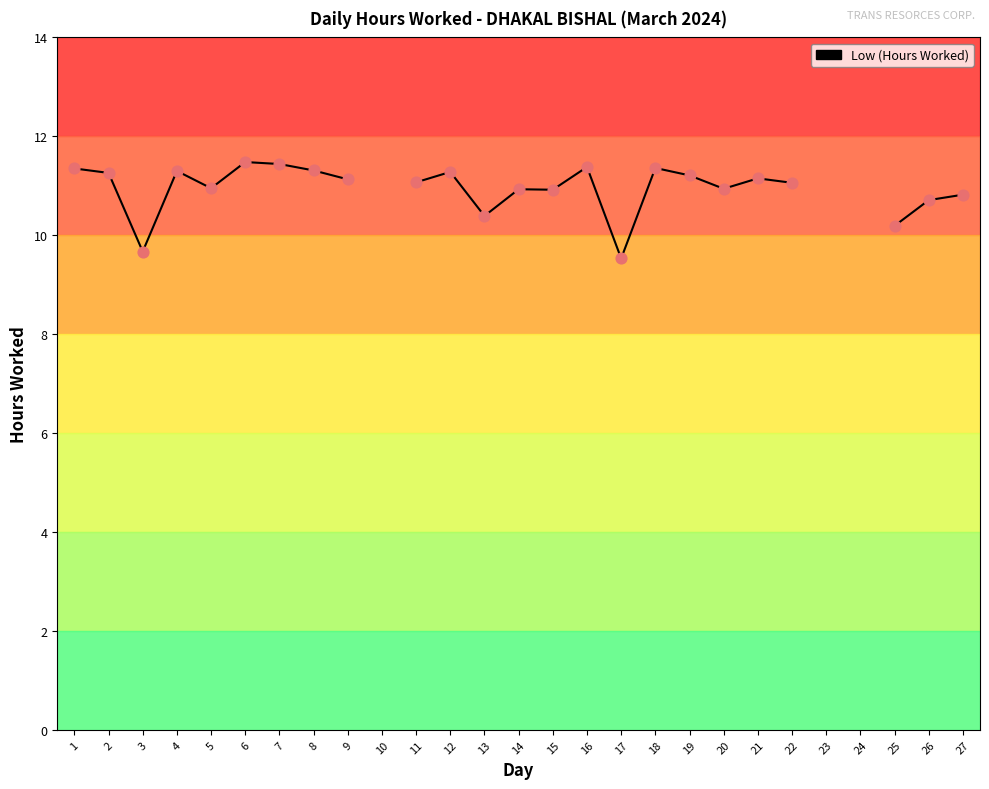

Approximately how many times larger is the value at 2 compared to 12?

1.0